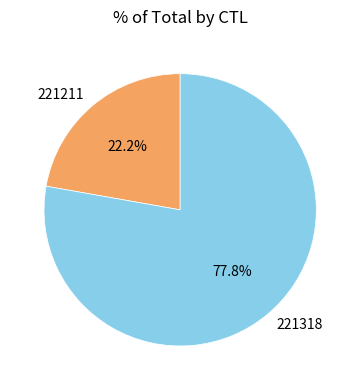

The 221318 slice represents 78% of the pie. True or false?

True